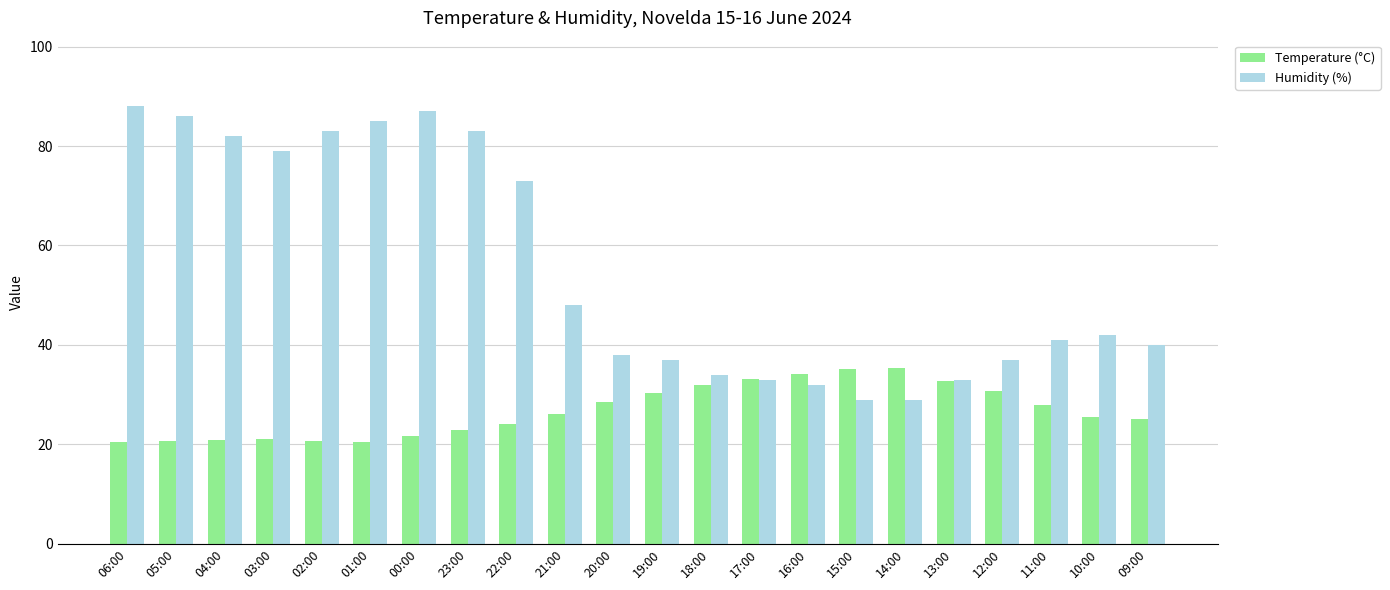

What is the label of the 17th bar from the right?

01:00